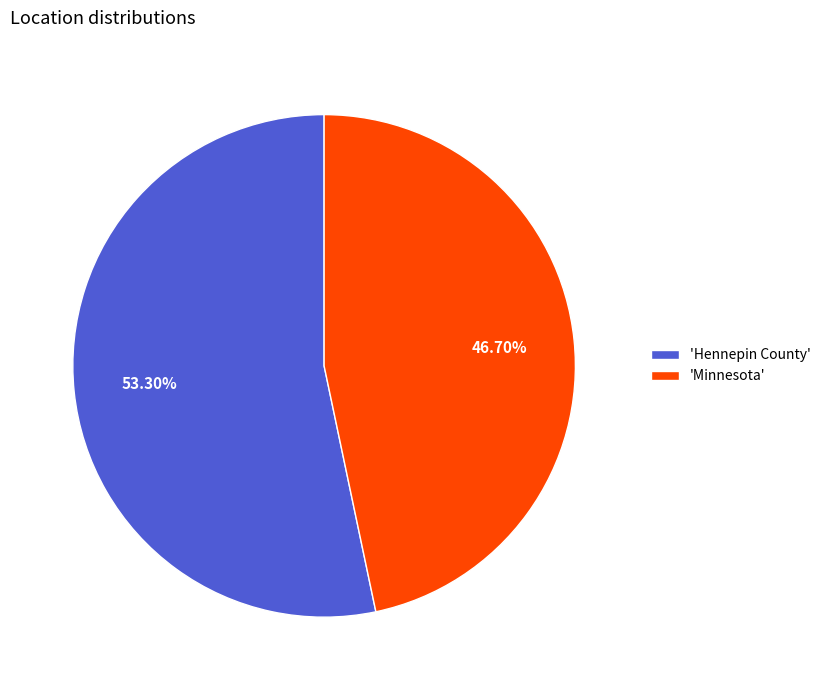

What is the smallest slice in the pie chart?

'Minnesota'